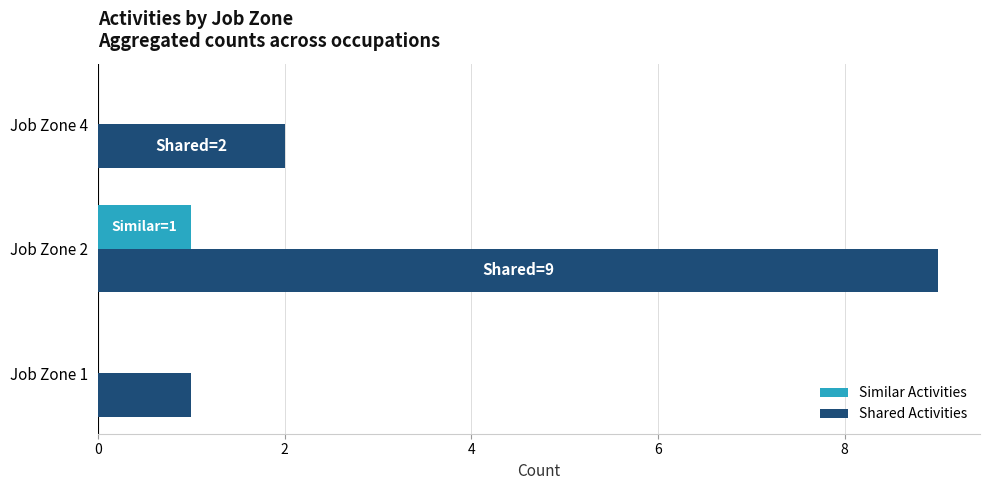

Where is Shared Activities nearest to the value 5?

Job Zone 4